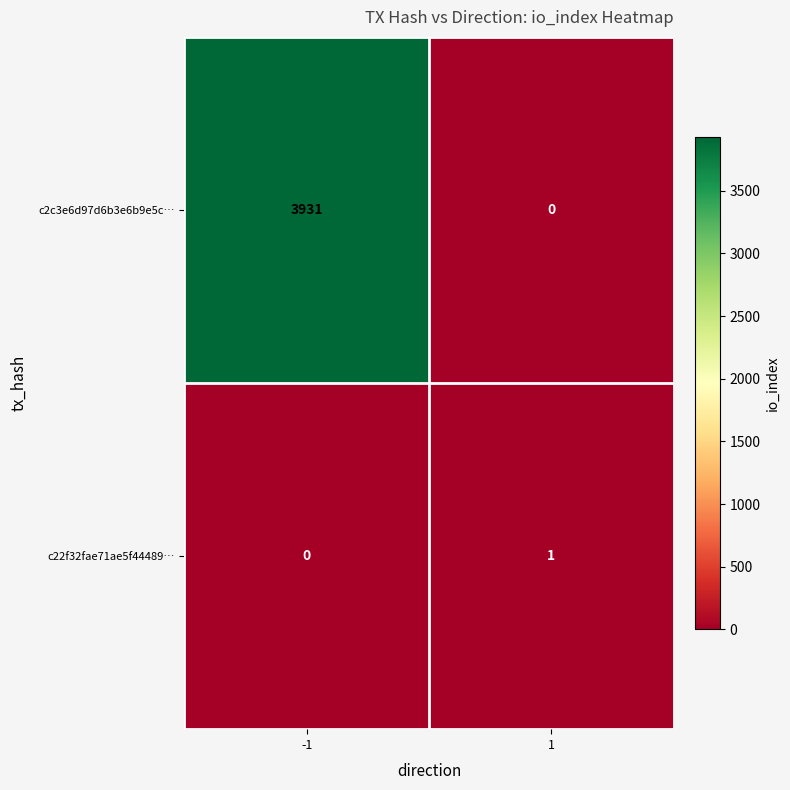

Is it true that c2c3e6d97d6b3e6b9e5c… equals 0 at 1?

True